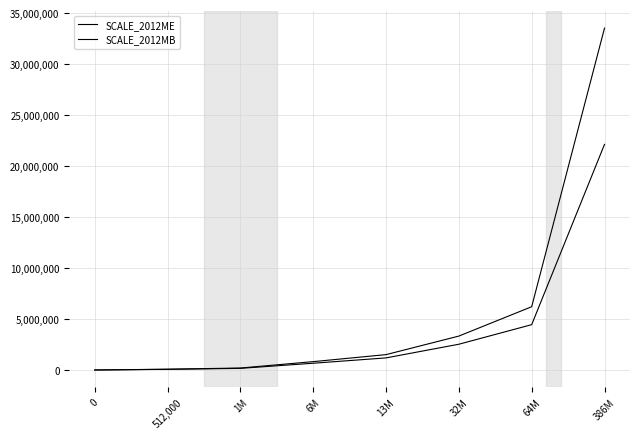

Is this an area chart (filled region under the line)?

No